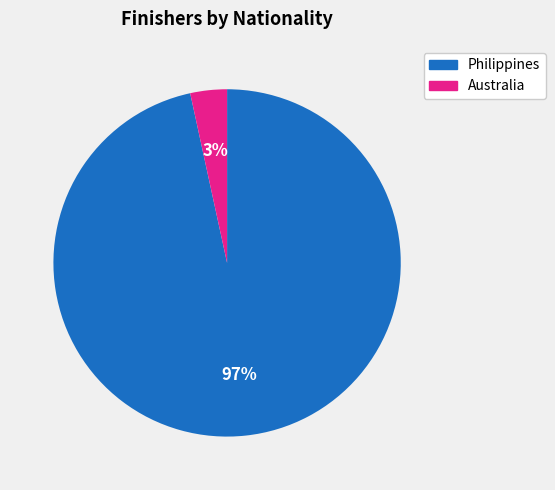

True or false: Australia accounts for 3% of the total.

True